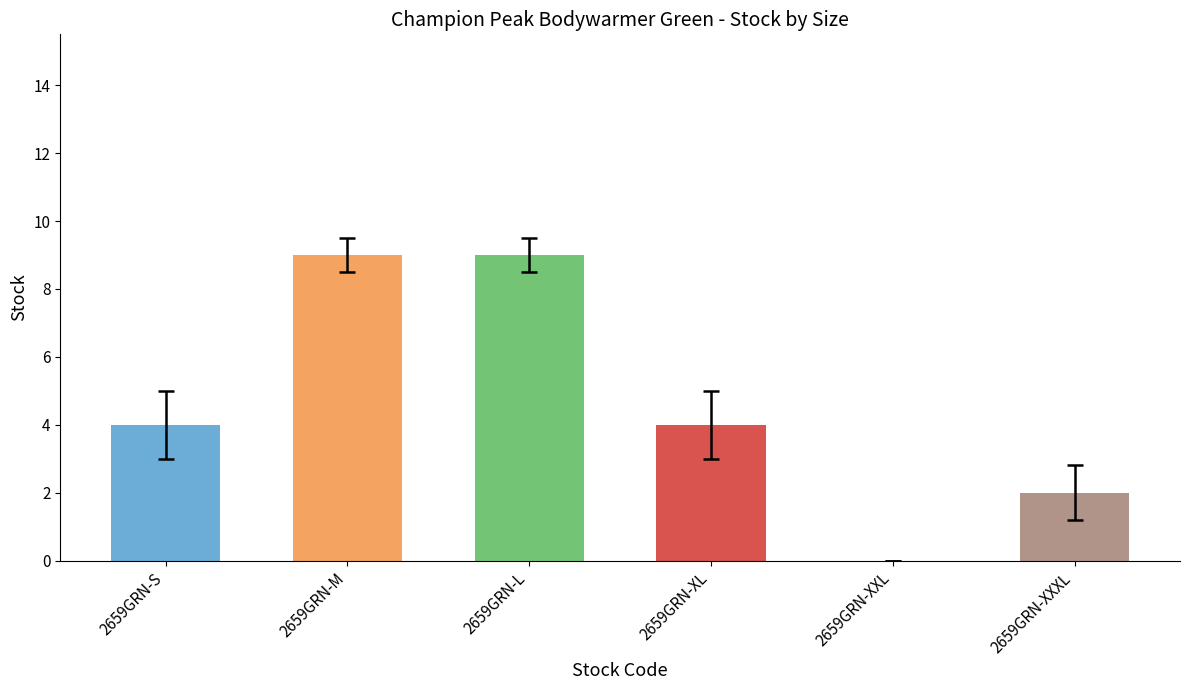

Are the bars horizontal?

No